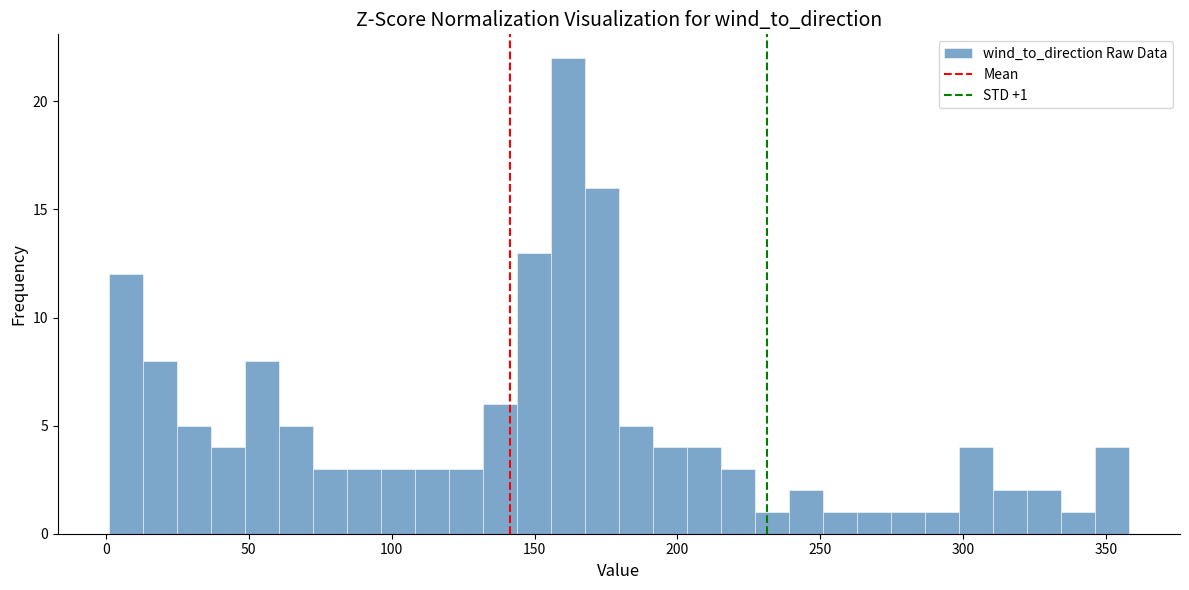

Read against the x-axis, roughly where is the centre of the tallest bar?

160